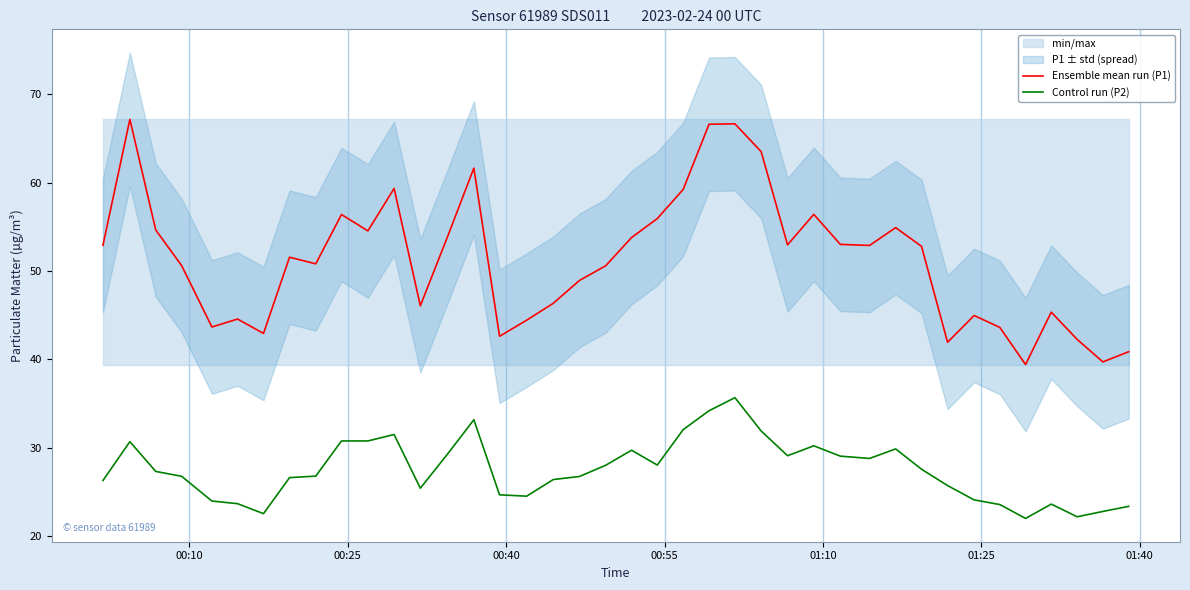

Which series has the largest range (max minus min)?

Ensemble mean run (P1)